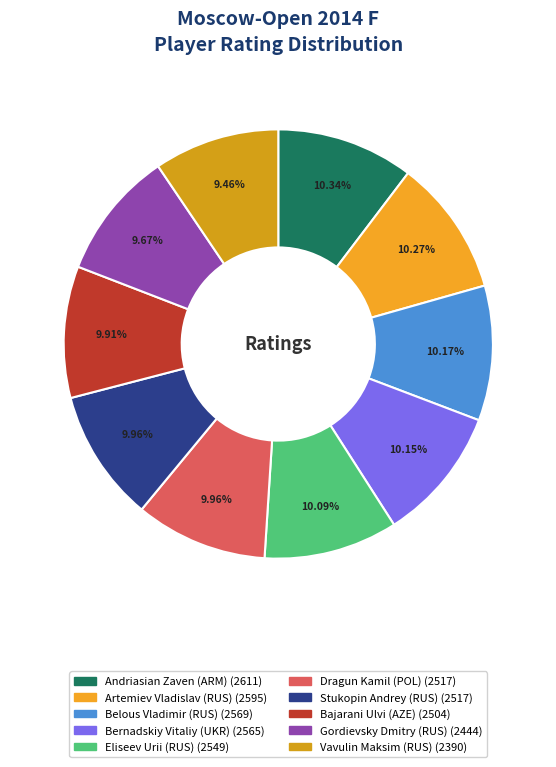

To the nearest percent, what portion does Vavulin Maksim (RUS) represent?

9%